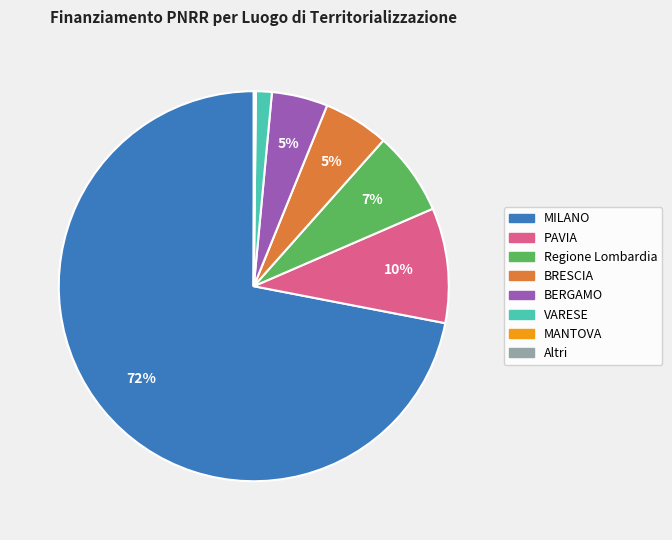

Which category has the biggest portion of the pie?

MILANO